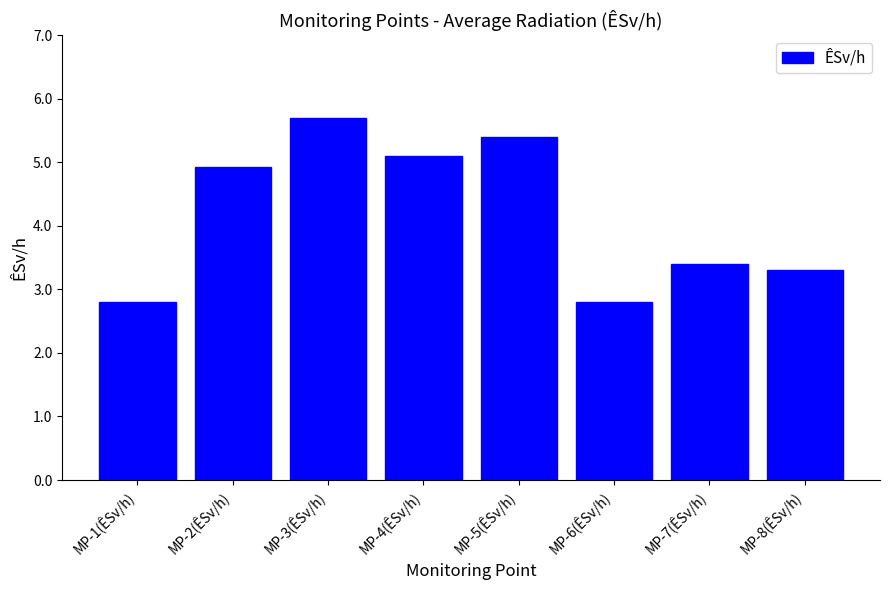

Which has a higher value, MP-5(ÊSv/h) or MP-4(ÊSv/h)?

MP-5(ÊSv/h)